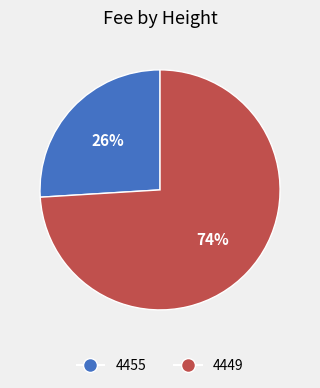

What percentage is the 4455 slice, to the nearest percent?

26%